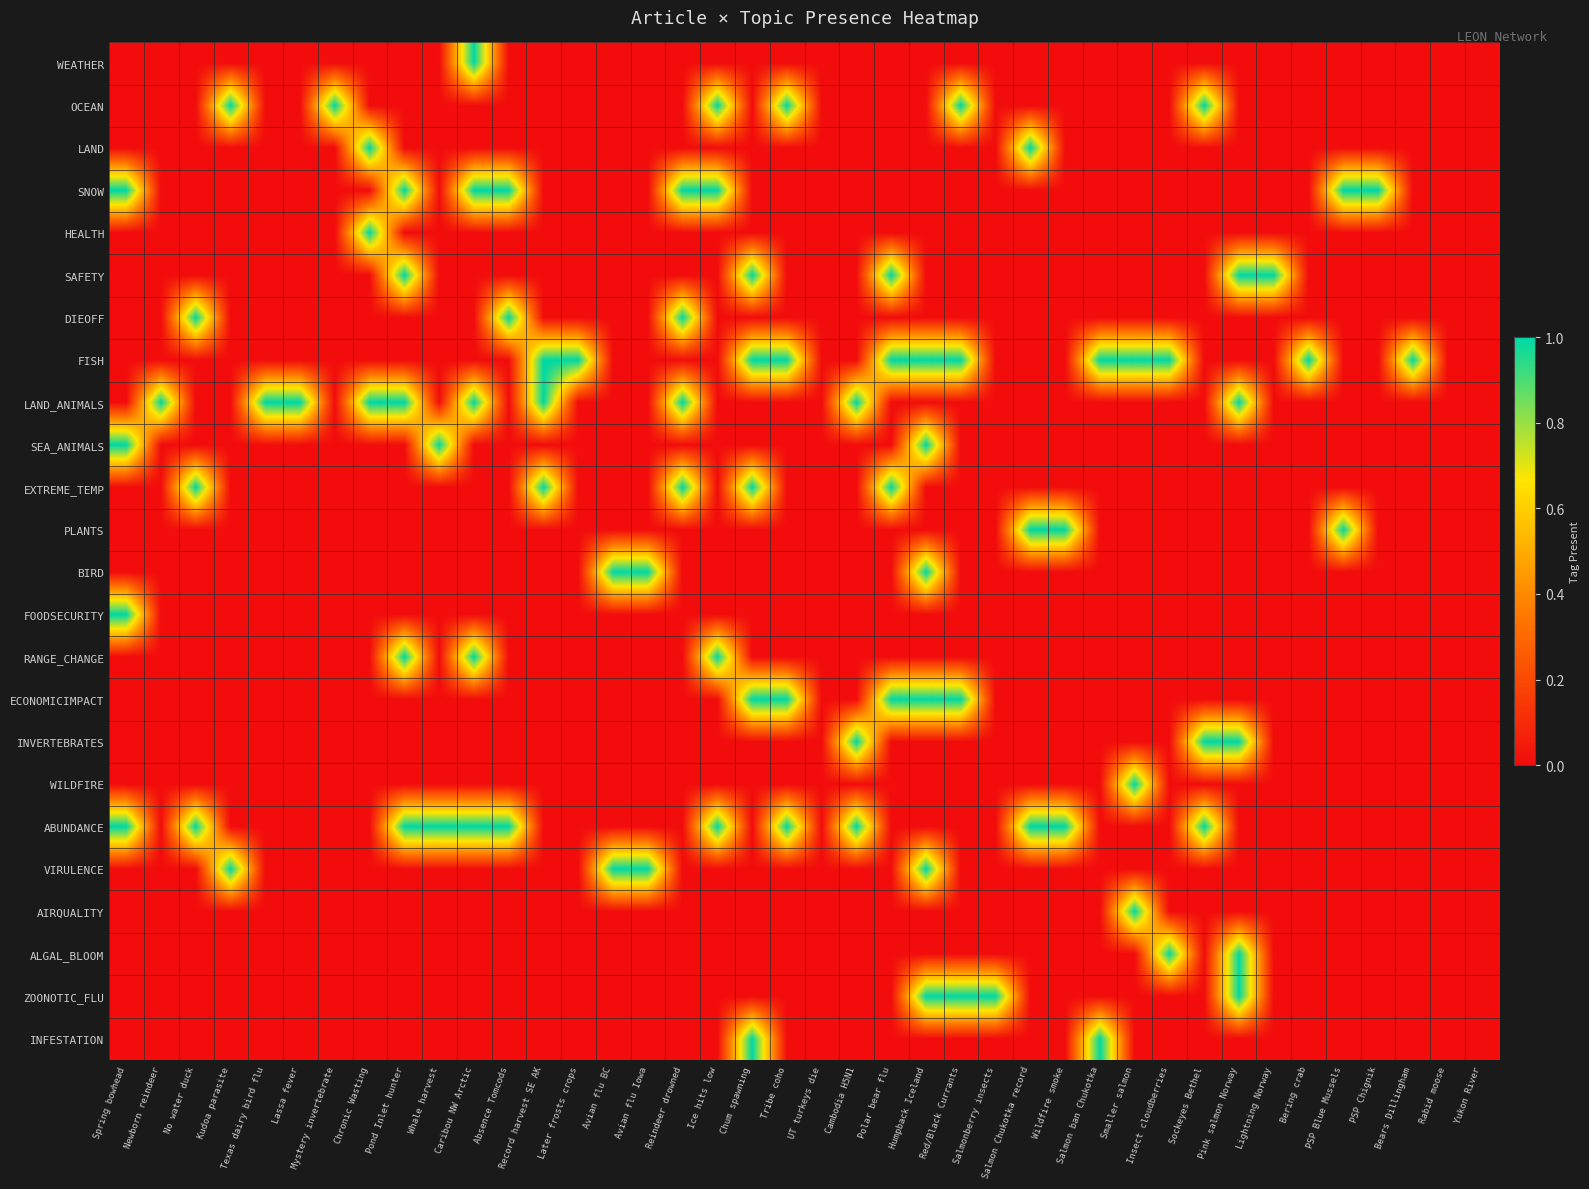

Reading left to right, extract all data points from this chart.

WEATHER: Spring bowhead=0	Newborn reindeer=0	No water duck=0	Kudoa parasite=0	Texas dairy bird flu=0	Lassa fever=0	Mystery invertebrate=0	Chronic Wasting=0	Pond Inlet hunter=0	Whale harvest=0	Caribou NW Arctic=1	Absence Tomcods=0	Record harvest SE AK=0	Later frosts crops=0	Avian flu BC=0	Avian flu Iowa=0	Reindeer drowned=0	Ice hits low=0	Chum spawning=0	Tribe coho=0	UT turkeys die=0	Cambodia H5N1=0	Polar bear flu=0	Humpback Iceland=0	Red/Black Currants=0	Salmonberry insects=0	Salmon Chukotka record=0	Wildfire smoke=0	Salmon ban Chukotka=0	Smaller salmon=0	Insect cloudberries=0	Sockeyes Bethel=0	Pink salmon Norway=0	Lightning Norway=0	Bering crab=0	PSP Blue Mussels=0	PSP Chignik=0	Bears Dillingham=0	Rabid moose=0	Yukon River=0
OCEAN: Spring bowhead=0	Newborn reindeer=0	No water duck=0	Kudoa parasite=1	Texas dairy bird flu=0	Lassa fever=0	Mystery invertebrate=1	Chronic Wasting=0	Pond Inlet hunter=0	Whale harvest=0	Caribou NW Arctic=0	Absence Tomcods=0	Record harvest SE AK=0	Later frosts crops=0	Avian flu BC=0	Avian flu Iowa=0	Reindeer drowned=0	Ice hits low=1	Chum spawning=0	Tribe coho=1	UT turkeys die=0	Cambodia H5N1=0	Polar bear flu=0	Humpback Iceland=0	Red/Black Currants=1	Salmonberry insects=0	Salmon Chukotka record=0	Wildfire smoke=0	Salmon ban Chukotka=0	Smaller salmon=0	Insect cloudberries=0	Sockeyes Bethel=1	Pink salmon Norway=0	Lightning Norway=0	Bering crab=0	PSP Blue Mussels=0	PSP Chignik=0	Bears Dillingham=0	Rabid moose=0	Yukon River=0
LAND: Spring bowhead=0	Newborn reindeer=0	No water duck=0	Kudoa parasite=0	Texas dairy bird flu=0	Lassa fever=0	Mystery invertebrate=0	Chronic Wasting=1	Pond Inlet hunter=0	Whale harvest=0	Caribou NW Arctic=0	Absence Tomcods=0	Record harvest SE AK=0	Later frosts crops=0	Avian flu BC=0	Avian flu Iowa=0	Reindeer drowned=0	Ice hits low=0	Chum spawning=0	Tribe coho=0	UT turkeys die=0	Cambodia H5N1=0	Polar bear flu=0	Humpback Iceland=0	Red/Black Currants=0	Salmonberry insects=0	Salmon Chukotka record=1	Wildfire smoke=0	Salmon ban Chukotka=0	Smaller salmon=0	Insect cloudberries=0	Sockeyes Bethel=0	Pink salmon Norway=0	Lightning Norway=0	Bering crab=0	PSP Blue Mussels=0	PSP Chignik=0	Bears Dillingham=0	Rabid moose=0	Yukon River=0
SNOW: Spring bowhead=1	Newborn reindeer=0	No water duck=0	Kudoa parasite=0	Texas dairy bird flu=0	Lassa fever=0	Mystery invertebrate=0	Chronic Wasting=0	Pond Inlet hunter=1	Whale harvest=0	Caribou NW Arctic=1	Absence Tomcods=1	Record harvest SE AK=0	Later frosts crops=0	Avian flu BC=0	Avian flu Iowa=0	Reindeer drowned=1	Ice hits low=1	Chum spawning=0	Tribe coho=0	UT turkeys die=0	Cambodia H5N1=0	Polar bear flu=0	Humpback Iceland=0	Red/Black Currants=0	Salmonberry insects=0	Salmon Chukotka record=0	Wildfire smoke=0	Salmon ban Chukotka=0	Smaller salmon=0	Insect cloudberries=0	Sockeyes Bethel=0	Pink salmon Norway=0	Lightning Norway=0	Bering crab=0	PSP Blue Mussels=1	PSP Chignik=1	Bears Dillingham=0	Rabid moose=0	Yukon River=0
HEALTH: Spring bowhead=0	Newborn reindeer=0	No water duck=0	Kudoa parasite=0	Texas dairy bird flu=0	Lassa fever=0	Mystery invertebrate=0	Chronic Wasting=1	Pond Inlet hunter=0	Whale harvest=0	Caribou NW Arctic=0	Absence Tomcods=0	Record harvest SE AK=0	Later frosts crops=0	Avian flu BC=0	Avian flu Iowa=0	Reindeer drowned=0	Ice hits low=0	Chum spawning=0	Tribe coho=0	UT turkeys die=0	Cambodia H5N1=0	Polar bear flu=0	Humpback Iceland=0	Red/Black Currants=0	Salmonberry insects=0	Salmon Chukotka record=0	Wildfire smoke=0	Salmon ban Chukotka=0	Smaller salmon=0	Insect cloudberries=0	Sockeyes Bethel=0	Pink salmon Norway=0	Lightning Norway=0	Bering crab=0	PSP Blue Mussels=0	PSP Chignik=0	Bears Dillingham=0	Rabid moose=0	Yukon River=0
SAFETY: Spring bowhead=0	Newborn reindeer=0	No water duck=0	Kudoa parasite=0	Texas dairy bird flu=0	Lassa fever=0	Mystery invertebrate=0	Chronic Wasting=0	Pond Inlet hunter=1	Whale harvest=0	Caribou NW Arctic=0	Absence Tomcods=0	Record harvest SE AK=0	Later frosts crops=0	Avian flu BC=0	Avian flu Iowa=0	Reindeer drowned=0	Ice hits low=0	Chum spawning=1	Tribe coho=0	UT turkeys die=0	Cambodia H5N1=0	Polar bear flu=1	Humpback Iceland=0	Red/Black Currants=0	Salmonberry insects=0	Salmon Chukotka record=0	Wildfire smoke=0	Salmon ban Chukotka=0	Smaller salmon=0	Insect cloudberries=0	Sockeyes Bethel=0	Pink salmon Norway=1	Lightning Norway=1	Bering crab=0	PSP Blue Mussels=0	PSP Chignik=0	Bears Dillingham=0	Rabid moose=0	Yukon River=0
DIEOFF: Spring bowhead=0	Newborn reindeer=0	No water duck=1	Kudoa parasite=0	Texas dairy bird flu=0	Lassa fever=0	Mystery invertebrate=0	Chronic Wasting=0	Pond Inlet hunter=0	Whale harvest=0	Caribou NW Arctic=0	Absence Tomcods=1	Record harvest SE AK=0	Later frosts crops=0	Avian flu BC=0	Avian flu Iowa=0	Reindeer drowned=1	Ice hits low=0	Chum spawning=0	Tribe coho=0	UT turkeys die=0	Cambodia H5N1=0	Polar bear flu=0	Humpback Iceland=0	Red/Black Currants=0	Salmonberry insects=0	Salmon Chukotka record=0	Wildfire smoke=0	Salmon ban Chukotka=0	Smaller salmon=0	Insect cloudberries=0	Sockeyes Bethel=0	Pink salmon Norway=0	Lightning Norway=0	Bering crab=0	PSP Blue Mussels=0	PSP Chignik=0	Bears Dillingham=0	Rabid moose=0	Yukon River=0
FISH: Spring bowhead=0	Newborn reindeer=0	No water duck=0	Kudoa parasite=0	Texas dairy bird flu=0	Lassa fever=0	Mystery invertebrate=0	Chronic Wasting=0	Pond Inlet hunter=0	Whale harvest=0	Caribou NW Arctic=0	Absence Tomcods=0	Record harvest SE AK=1	Later frosts crops=1	Avian flu BC=0	Avian flu Iowa=0	Reindeer drowned=0	Ice hits low=0	Chum spawning=1	Tribe coho=1	UT turkeys die=0	Cambodia H5N1=0	Polar bear flu=1	Humpback Iceland=1	Red/Black Currants=1	Salmonberry insects=0	Salmon Chukotka record=0	Wildfire smoke=0	Salmon ban Chukotka=1	Smaller salmon=1	Insect cloudberries=1	Sockeyes Bethel=0	Pink salmon Norway=0	Lightning Norway=0	Bering crab=1	PSP Blue Mussels=0	PSP Chignik=0	Bears Dillingham=1	Rabid moose=0	Yukon River=0
LAND_ANIMALS: Spring bowhead=0	Newborn reindeer=1	No water duck=0	Kudoa parasite=0	Texas dairy bird flu=1	Lassa fever=1	Mystery invertebrate=0	Chronic Wasting=1	Pond Inlet hunter=1	Whale harvest=0	Caribou NW Arctic=1	Absence Tomcods=0	Record harvest SE AK=1	Later frosts crops=0	Avian flu BC=0	Avian flu Iowa=0	Reindeer drowned=1	Ice hits low=0	Chum spawning=0	Tribe coho=0	UT turkeys die=0	Cambodia H5N1=1	Polar bear flu=0	Humpback Iceland=0	Red/Black Currants=0	Salmonberry insects=0	Salmon Chukotka record=0	Wildfire smoke=0	Salmon ban Chukotka=0	Smaller salmon=0	Insect cloudberries=0	Sockeyes Bethel=0	Pink salmon Norway=1	Lightning Norway=0	Bering crab=0	PSP Blue Mussels=0	PSP Chignik=0	Bears Dillingham=0	Rabid moose=0	Yukon River=0
SEA_ANIMALS: Spring bowhead=1	Newborn reindeer=0	No water duck=0	Kudoa parasite=0	Texas dairy bird flu=0	Lassa fever=0	Mystery invertebrate=0	Chronic Wasting=0	Pond Inlet hunter=0	Whale harvest=1	Caribou NW Arctic=0	Absence Tomcods=0	Record harvest SE AK=0	Later frosts crops=0	Avian flu BC=0	Avian flu Iowa=0	Reindeer drowned=0	Ice hits low=0	Chum spawning=0	Tribe coho=0	UT turkeys die=0	Cambodia H5N1=0	Polar bear flu=0	Humpback Iceland=1	Red/Black Currants=0	Salmonberry insects=0	Salmon Chukotka record=0	Wildfire smoke=0	Salmon ban Chukotka=0	Smaller salmon=0	Insect cloudberries=0	Sockeyes Bethel=0	Pink salmon Norway=0	Lightning Norway=0	Bering crab=0	PSP Blue Mussels=0	PSP Chignik=0	Bears Dillingham=0	Rabid moose=0	Yukon River=0
EXTREME_TEMP: Spring bowhead=0	Newborn reindeer=0	No water duck=1	Kudoa parasite=0	Texas dairy bird flu=0	Lassa fever=0	Mystery invertebrate=0	Chronic Wasting=0	Pond Inlet hunter=0	Whale harvest=0	Caribou NW Arctic=0	Absence Tomcods=0	Record harvest SE AK=1	Later frosts crops=0	Avian flu BC=0	Avian flu Iowa=0	Reindeer drowned=1	Ice hits low=0	Chum spawning=1	Tribe coho=0	UT turkeys die=0	Cambodia H5N1=0	Polar bear flu=1	Humpback Iceland=0	Red/Black Currants=0	Salmonberry insects=0	Salmon Chukotka record=0	Wildfire smoke=0	Salmon ban Chukotka=0	Smaller salmon=0	Insect cloudberries=0	Sockeyes Bethel=0	Pink salmon Norway=0	Lightning Norway=0	Bering crab=0	PSP Blue Mussels=0	PSP Chignik=0	Bears Dillingham=0	Rabid moose=0	Yukon River=0
PLANTS: Spring bowhead=0	Newborn reindeer=0	No water duck=0	Kudoa parasite=0	Texas dairy bird flu=0	Lassa fever=0	Mystery invertebrate=0	Chronic Wasting=0	Pond Inlet hunter=0	Whale harvest=0	Caribou NW Arctic=0	Absence Tomcods=0	Record harvest SE AK=0	Later frosts crops=0	Avian flu BC=0	Avian flu Iowa=0	Reindeer drowned=0	Ice hits low=0	Chum spawning=0	Tribe coho=0	UT turkeys die=0	Cambodia H5N1=0	Polar bear flu=0	Humpback Iceland=0	Red/Black Currants=0	Salmonberry insects=0	Salmon Chukotka record=1	Wildfire smoke=1	Salmon ban Chukotka=0	Smaller salmon=0	Insect cloudberries=0	Sockeyes Bethel=0	Pink salmon Norway=0	Lightning Norway=0	Bering crab=0	PSP Blue Mussels=1	PSP Chignik=0	Bears Dillingham=0	Rabid moose=0	Yukon River=0
BIRD: Spring bowhead=0	Newborn reindeer=0	No water duck=0	Kudoa parasite=0	Texas dairy bird flu=0	Lassa fever=0	Mystery invertebrate=0	Chronic Wasting=0	Pond Inlet hunter=0	Whale harvest=0	Caribou NW Arctic=0	Absence Tomcods=0	Record harvest SE AK=0	Later frosts crops=0	Avian flu BC=1	Avian flu Iowa=1	Reindeer drowned=0	Ice hits low=0	Chum spawning=0	Tribe coho=0	UT turkeys die=0	Cambodia H5N1=0	Polar bear flu=0	Humpback Iceland=1	Red/Black Currants=0	Salmonberry insects=0	Salmon Chukotka record=0	Wildfire smoke=0	Salmon ban Chukotka=0	Smaller salmon=0	Insect cloudberries=0	Sockeyes Bethel=0	Pink salmon Norway=0	Lightning Norway=0	Bering crab=0	PSP Blue Mussels=0	PSP Chignik=0	Bears Dillingham=0	Rabid moose=0	Yukon River=0
FOODSECURITY: Spring bowhead=1	Newborn reindeer=0	No water duck=0	Kudoa parasite=0	Texas dairy bird flu=0	Lassa fever=0	Mystery invertebrate=0	Chronic Wasting=0	Pond Inlet hunter=0	Whale harvest=0	Caribou NW Arctic=0	Absence Tomcods=0	Record harvest SE AK=0	Later frosts crops=0	Avian flu BC=0	Avian flu Iowa=0	Reindeer drowned=0	Ice hits low=0	Chum spawning=0	Tribe coho=0	UT turkeys die=0	Cambodia H5N1=0	Polar bear flu=0	Humpback Iceland=0	Red/Black Currants=0	Salmonberry insects=0	Salmon Chukotka record=0	Wildfire smoke=0	Salmon ban Chukotka=0	Smaller salmon=0	Insect cloudberries=0	Sockeyes Bethel=0	Pink salmon Norway=0	Lightning Norway=0	Bering crab=0	PSP Blue Mussels=0	PSP Chignik=0	Bears Dillingham=0	Rabid moose=0	Yukon River=0
RANGE_CHANGE: Spring bowhead=0	Newborn reindeer=0	No water duck=0	Kudoa parasite=0	Texas dairy bird flu=0	Lassa fever=0	Mystery invertebrate=0	Chronic Wasting=0	Pond Inlet hunter=1	Whale harvest=0	Caribou NW Arctic=1	Absence Tomcods=0	Record harvest SE AK=0	Later frosts crops=0	Avian flu BC=0	Avian flu Iowa=0	Reindeer drowned=0	Ice hits low=1	Chum spawning=0	Tribe coho=0	UT turkeys die=0	Cambodia H5N1=0	Polar bear flu=0	Humpback Iceland=0	Red/Black Currants=0	Salmonberry insects=0	Salmon Chukotka record=0	Wildfire smoke=0	Salmon ban Chukotka=0	Smaller salmon=0	Insect cloudberries=0	Sockeyes Bethel=0	Pink salmon Norway=0	Lightning Norway=0	Bering crab=0	PSP Blue Mussels=0	PSP Chignik=0	Bears Dillingham=0	Rabid moose=0	Yukon River=0
ECONOMICIMPACT: Spring bowhead=0	Newborn reindeer=0	No water duck=0	Kudoa parasite=0	Texas dairy bird flu=0	Lassa fever=0	Mystery invertebrate=0	Chronic Wasting=0	Pond Inlet hunter=0	Whale harvest=0	Caribou NW Arctic=0	Absence Tomcods=0	Record harvest SE AK=0	Later frosts crops=0	Avian flu BC=0	Avian flu Iowa=0	Reindeer drowned=0	Ice hits low=0	Chum spawning=1	Tribe coho=1	UT turkeys die=0	Cambodia H5N1=0	Polar bear flu=1	Humpback Iceland=1	Red/Black Currants=1	Salmonberry insects=0	Salmon Chukotka record=0	Wildfire smoke=0	Salmon ban Chukotka=0	Smaller salmon=0	Insect cloudberries=0	Sockeyes Bethel=0	Pink salmon Norway=0	Lightning Norway=0	Bering crab=0	PSP Blue Mussels=0	PSP Chignik=0	Bears Dillingham=0	Rabid moose=0	Yukon River=0
INVERTEBRATES: Spring bowhead=0	Newborn reindeer=0	No water duck=0	Kudoa parasite=0	Texas dairy bird flu=0	Lassa fever=0	Mystery invertebrate=0	Chronic Wasting=0	Pond Inlet hunter=0	Whale harvest=0	Caribou NW Arctic=0	Absence Tomcods=0	Record harvest SE AK=0	Later frosts crops=0	Avian flu BC=0	Avian flu Iowa=0	Reindeer drowned=0	Ice hits low=0	Chum spawning=0	Tribe coho=0	UT turkeys die=0	Cambodia H5N1=1	Polar bear flu=0	Humpback Iceland=0	Red/Black Currants=0	Salmonberry insects=0	Salmon Chukotka record=0	Wildfire smoke=0	Salmon ban Chukotka=0	Smaller salmon=0	Insect cloudberries=0	Sockeyes Bethel=1	Pink salmon Norway=1	Lightning Norway=0	Bering crab=0	PSP Blue Mussels=0	PSP Chignik=0	Bears Dillingham=0	Rabid moose=0	Yukon River=0
WILDFIRE: Spring bowhead=0	Newborn reindeer=0	No water duck=0	Kudoa parasite=0	Texas dairy bird flu=0	Lassa fever=0	Mystery invertebrate=0	Chronic Wasting=0	Pond Inlet hunter=0	Whale harvest=0	Caribou NW Arctic=0	Absence Tomcods=0	Record harvest SE AK=0	Later frosts crops=0	Avian flu BC=0	Avian flu Iowa=0	Reindeer drowned=0	Ice hits low=0	Chum spawning=0	Tribe coho=0	UT turkeys die=0	Cambodia H5N1=0	Polar bear flu=0	Humpback Iceland=0	Red/Black Currants=0	Salmonberry insects=0	Salmon Chukotka record=0	Wildfire smoke=0	Salmon ban Chukotka=0	Smaller salmon=1	Insect cloudberries=0	Sockeyes Bethel=0	Pink salmon Norway=0	Lightning Norway=0	Bering crab=0	PSP Blue Mussels=0	PSP Chignik=0	Bears Dillingham=0	Rabid moose=0	Yukon River=0
ABUNDANCE: Spring bowhead=1	Newborn reindeer=0	No water duck=1	Kudoa parasite=0	Texas dairy bird flu=0	Lassa fever=0	Mystery invertebrate=0	Chronic Wasting=0	Pond Inlet hunter=1	Whale harvest=1	Caribou NW Arctic=1	Absence Tomcods=1	Record harvest SE AK=0	Later frosts crops=0	Avian flu BC=0	Avian flu Iowa=0	Reindeer drowned=0	Ice hits low=1	Chum spawning=0	Tribe coho=1	UT turkeys die=0	Cambodia H5N1=1	Polar bear flu=0	Humpback Iceland=0	Red/Black Currants=0	Salmonberry insects=0	Salmon Chukotka record=1	Wildfire smoke=1	Salmon ban Chukotka=0	Smaller salmon=0	Insect cloudberries=0	Sockeyes Bethel=1	Pink salmon Norway=0	Lightning Norway=0	Bering crab=0	PSP Blue Mussels=0	PSP Chignik=0	Bears Dillingham=0	Rabid moose=0	Yukon River=0
VIRULENCE: Spring bowhead=0	Newborn reindeer=0	No water duck=0	Kudoa parasite=1	Texas dairy bird flu=0	Lassa fever=0	Mystery invertebrate=0	Chronic Wasting=0	Pond Inlet hunter=0	Whale harvest=0	Caribou NW Arctic=0	Absence Tomcods=0	Record harvest SE AK=0	Later frosts crops=0	Avian flu BC=1	Avian flu Iowa=1	Reindeer drowned=0	Ice hits low=0	Chum spawning=0	Tribe coho=0	UT turkeys die=0	Cambodia H5N1=0	Polar bear flu=0	Humpback Iceland=1	Red/Black Currants=0	Salmonberry insects=0	Salmon Chukotka record=0	Wildfire smoke=0	Salmon ban Chukotka=0	Smaller salmon=0	Insect cloudberries=0	Sockeyes Bethel=0	Pink salmon Norway=0	Lightning Norway=0	Bering crab=0	PSP Blue Mussels=0	PSP Chignik=0	Bears Dillingham=0	Rabid moose=0	Yukon River=0
AIRQUALITY: Spring bowhead=0	Newborn reindeer=0	No water duck=0	Kudoa parasite=0	Texas dairy bird flu=0	Lassa fever=0	Mystery invertebrate=0	Chronic Wasting=0	Pond Inlet hunter=0	Whale harvest=0	Caribou NW Arctic=0	Absence Tomcods=0	Record harvest SE AK=0	Later frosts crops=0	Avian flu BC=0	Avian flu Iowa=0	Reindeer drowned=0	Ice hits low=0	Chum spawning=0	Tribe coho=0	UT turkeys die=0	Cambodia H5N1=0	Polar bear flu=0	Humpback Iceland=0	Red/Black Currants=0	Salmonberry insects=0	Salmon Chukotka record=0	Wildfire smoke=0	Salmon ban Chukotka=0	Smaller salmon=1	Insect cloudberries=0	Sockeyes Bethel=0	Pink salmon Norway=0	Lightning Norway=0	Bering crab=0	PSP Blue Mussels=0	PSP Chignik=0	Bears Dillingham=0	Rabid moose=0	Yukon River=0
ALGAL_BLOOM: Spring bowhead=0	Newborn reindeer=0	No water duck=0	Kudoa parasite=0	Texas dairy bird flu=0	Lassa fever=0	Mystery invertebrate=0	Chronic Wasting=0	Pond Inlet hunter=0	Whale harvest=0	Caribou NW Arctic=0	Absence Tomcods=0	Record harvest SE AK=0	Later frosts crops=0	Avian flu BC=0	Avian flu Iowa=0	Reindeer drowned=0	Ice hits low=0	Chum spawning=0	Tribe coho=0	UT turkeys die=0	Cambodia H5N1=0	Polar bear flu=0	Humpback Iceland=0	Red/Black Currants=0	Salmonberry insects=0	Salmon Chukotka record=0	Wildfire smoke=0	Salmon ban Chukotka=0	Smaller salmon=0	Insect cloudberries=1	Sockeyes Bethel=0	Pink salmon Norway=1	Lightning Norway=0	Bering crab=0	PSP Blue Mussels=0	PSP Chignik=0	Bears Dillingham=0	Rabid moose=0	Yukon River=0
ZOONOTIC_FLU: Spring bowhead=0	Newborn reindeer=0	No water duck=0	Kudoa parasite=0	Texas dairy bird flu=0	Lassa fever=0	Mystery invertebrate=0	Chronic Wasting=0	Pond Inlet hunter=0	Whale harvest=0	Caribou NW Arctic=0	Absence Tomcods=0	Record harvest SE AK=0	Later frosts crops=0	Avian flu BC=0	Avian flu Iowa=0	Reindeer drowned=0	Ice hits low=0	Chum spawning=0	Tribe coho=0	UT turkeys die=0	Cambodia H5N1=0	Polar bear flu=0	Humpback Iceland=1	Red/Black Currants=1	Salmonberry insects=1	Salmon Chukotka record=0	Wildfire smoke=0	Salmon ban Chukotka=0	Smaller salmon=0	Insect cloudberries=0	Sockeyes Bethel=0	Pink salmon Norway=1	Lightning Norway=0	Bering crab=0	PSP Blue Mussels=0	PSP Chignik=0	Bears Dillingham=0	Rabid moose=0	Yukon River=0
INFESTATION: Spring bowhead=0	Newborn reindeer=0	No water duck=0	Kudoa parasite=0	Texas dairy bird flu=0	Lassa fever=0	Mystery invertebrate=0	Chronic Wasting=0	Pond Inlet hunter=0	Whale harvest=0	Caribou NW Arctic=0	Absence Tomcods=0	Record harvest SE AK=0	Later frosts crops=0	Avian flu BC=0	Avian flu Iowa=0	Reindeer drowned=0	Ice hits low=0	Chum spawning=1	Tribe coho=0	UT turkeys die=0	Cambodia H5N1=0	Polar bear flu=0	Humpback Iceland=0	Red/Black Currants=0	Salmonberry insects=0	Salmon Chukotka record=0	Wildfire smoke=0	Salmon ban Chukotka=1	Smaller salmon=0	Insect cloudberries=0	Sockeyes Bethel=0	Pink salmon Norway=0	Lightning Norway=0	Bering crab=0	PSP Blue Mussels=0	PSP Chignik=0	Bears Dillingham=0	Rabid moose=0	Yukon River=0